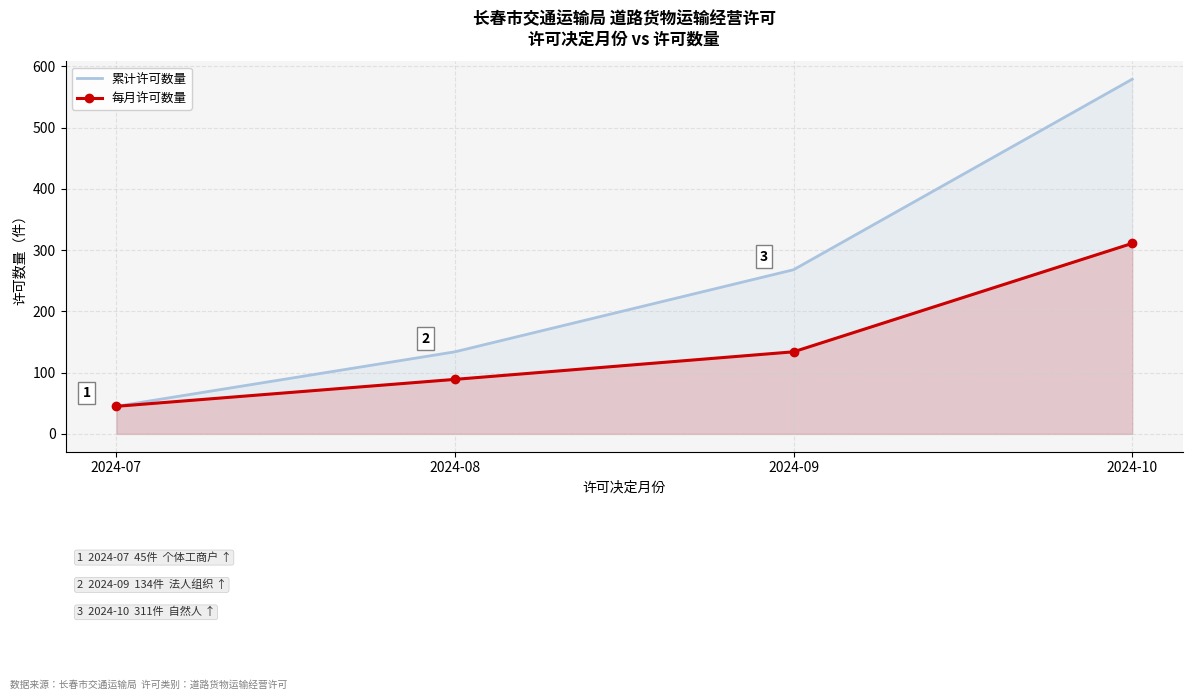

What is the difference between the highest and lowest values at 2024-08?

45